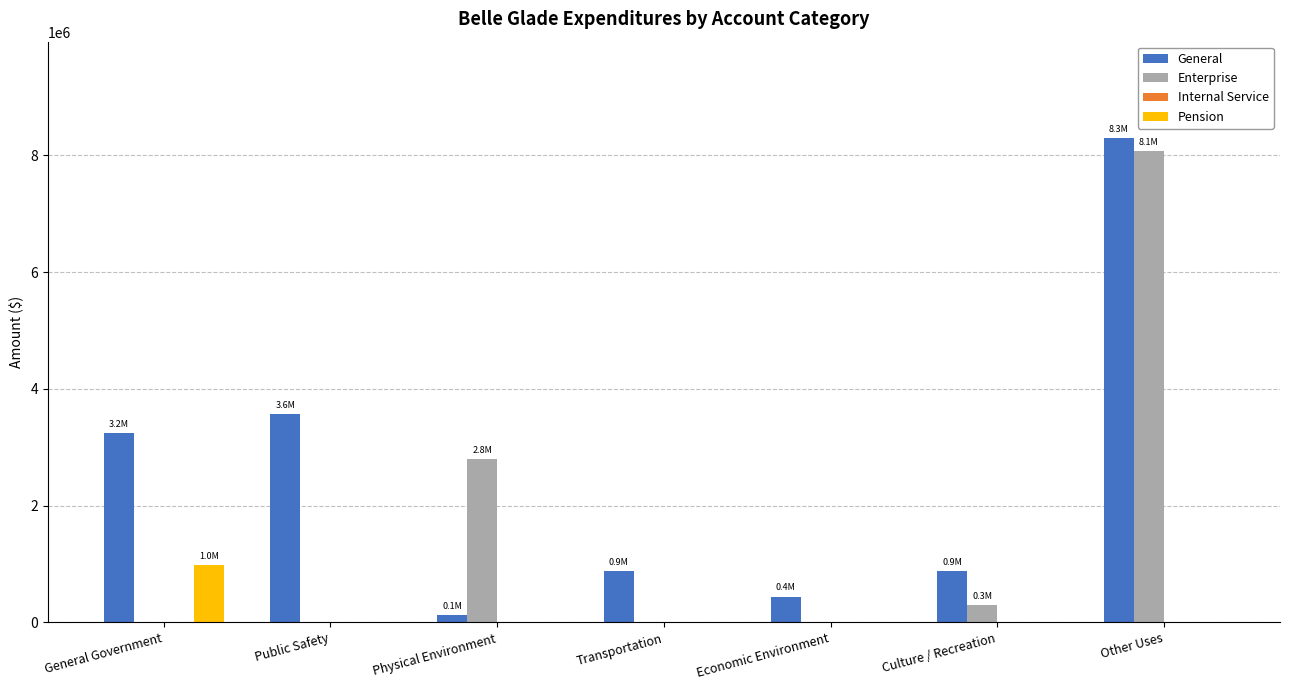

How many groups of bars are there?

7